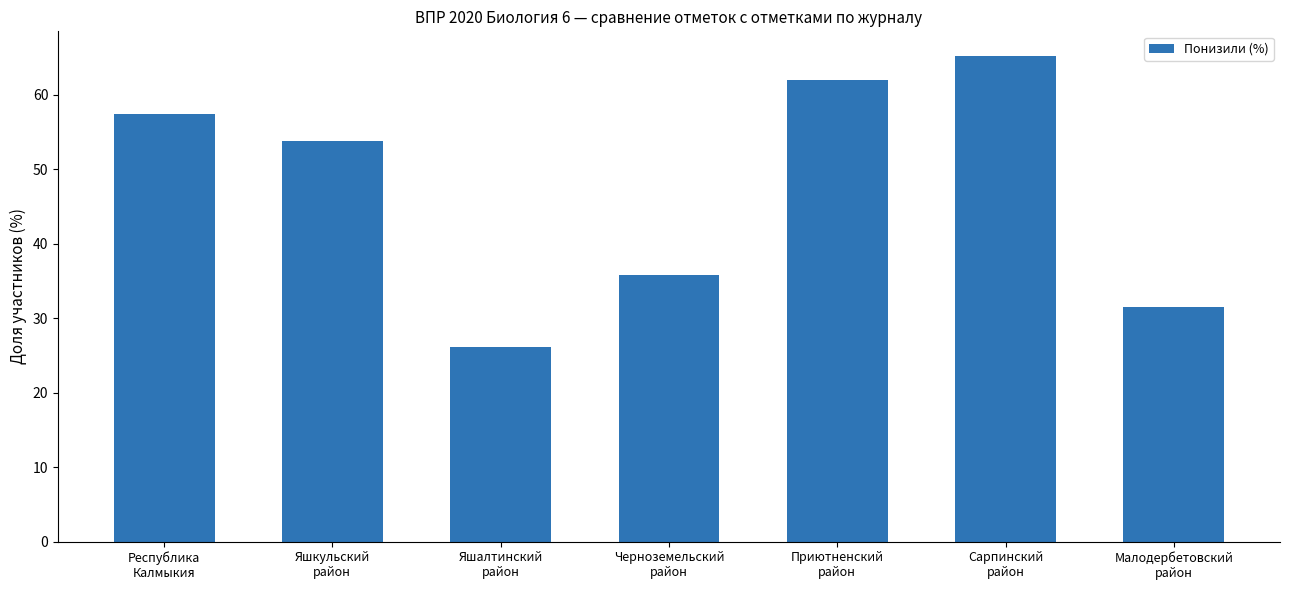

What position from the right is Сарпинский
район?

2